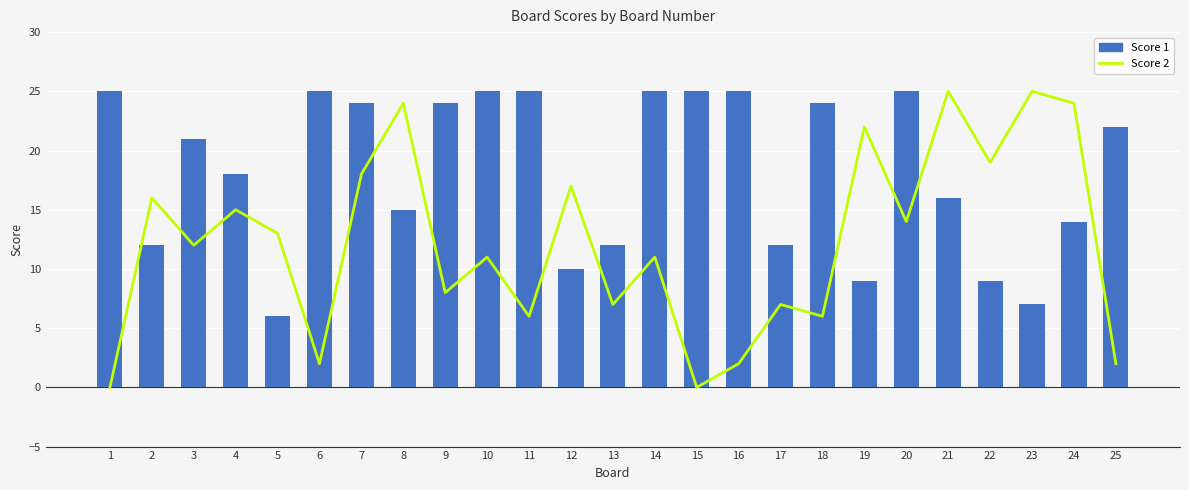

At which label is Score 1 closest to 15?

8